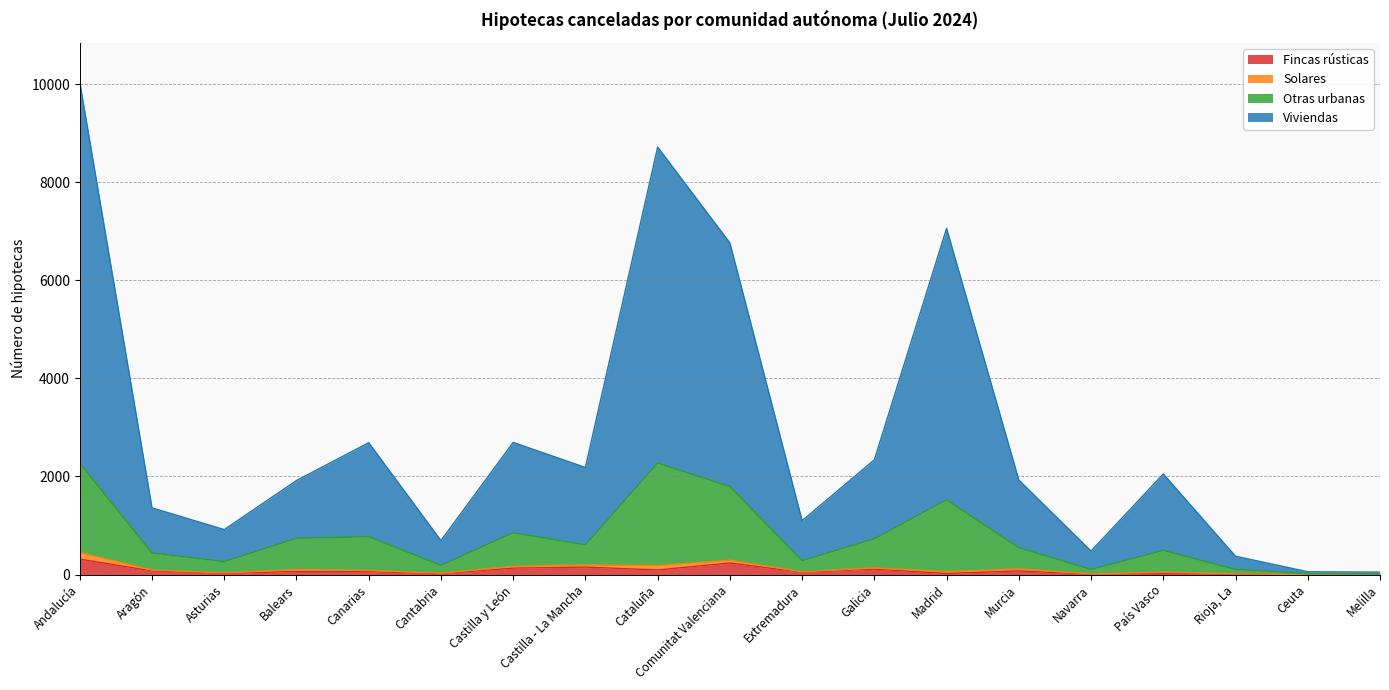

What is the difference between the highest and lowest values at Melilla?

50